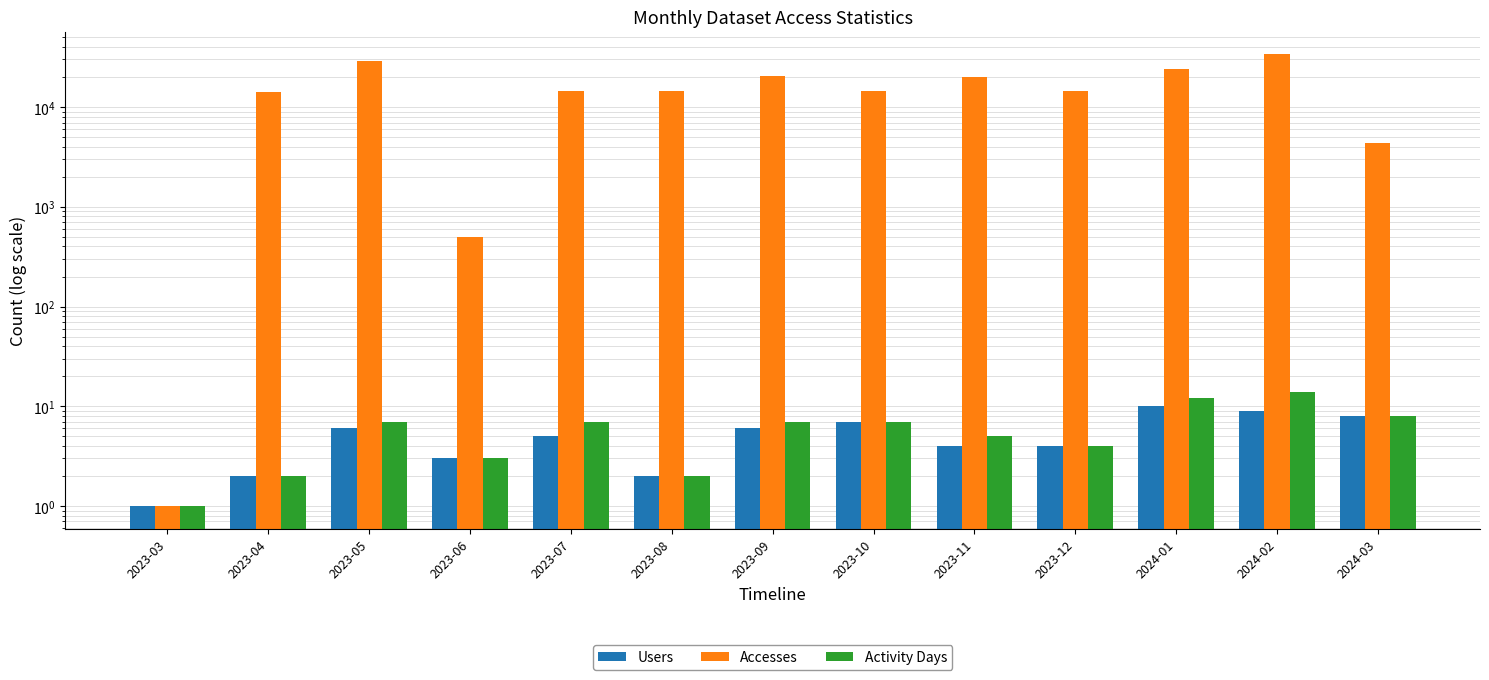

The value of Accesses at 2023-10 is 14404. True or false?

True